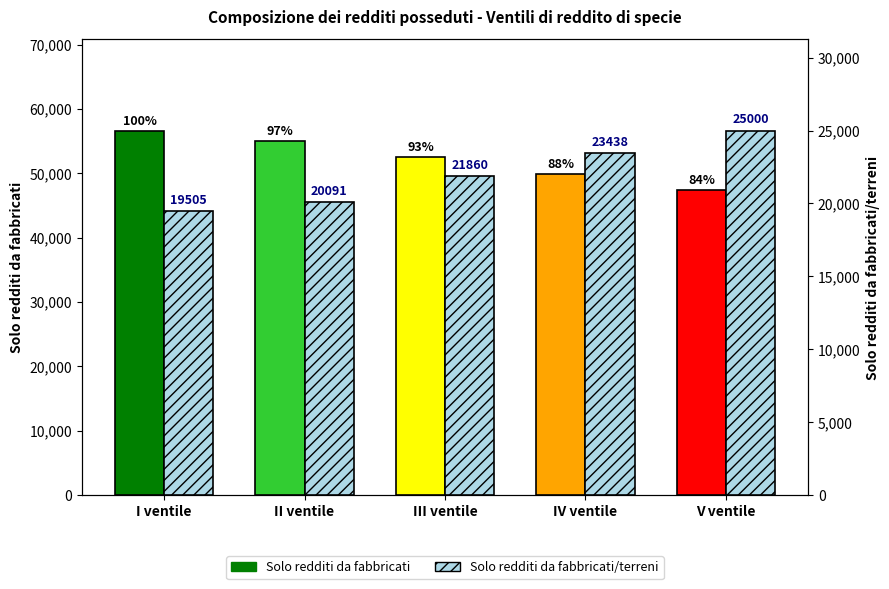

True or false: Solo redditi da fabbricati has a value of 98182 at I ventile.

False